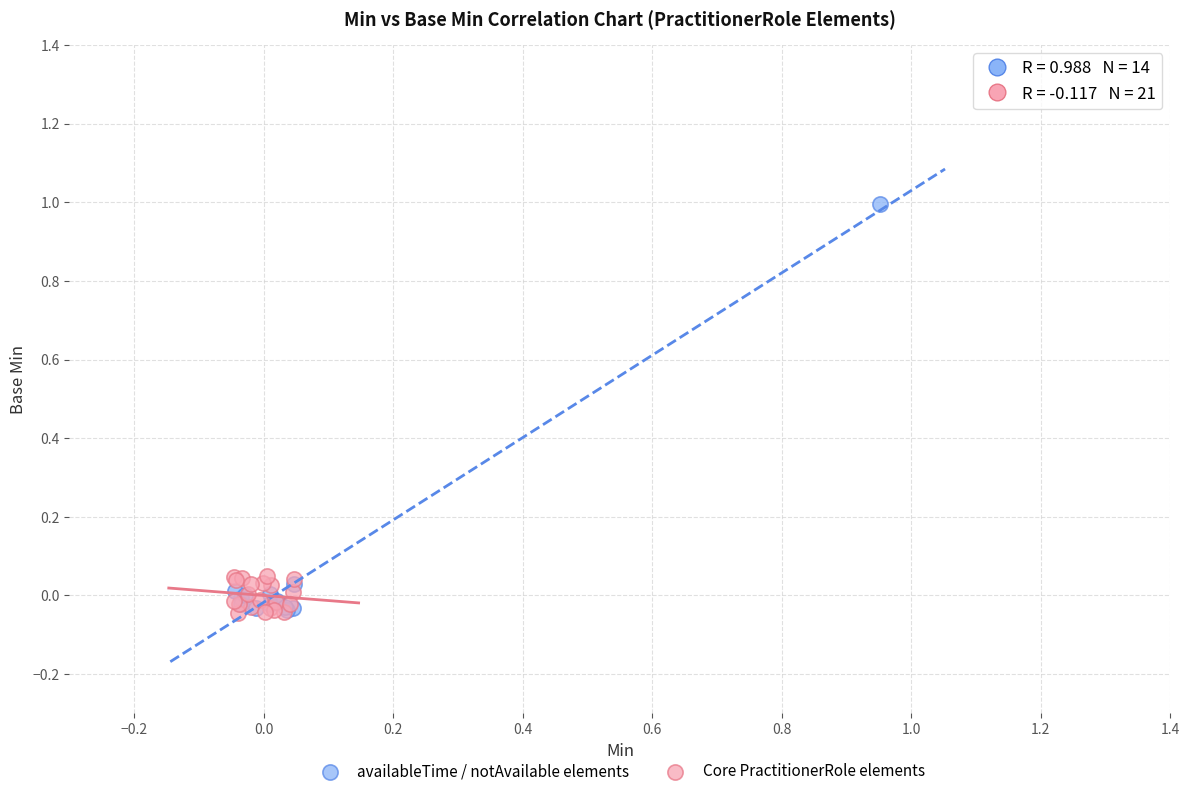

Which series has the widest spread of Y values?

availableTime / notAvailable elements